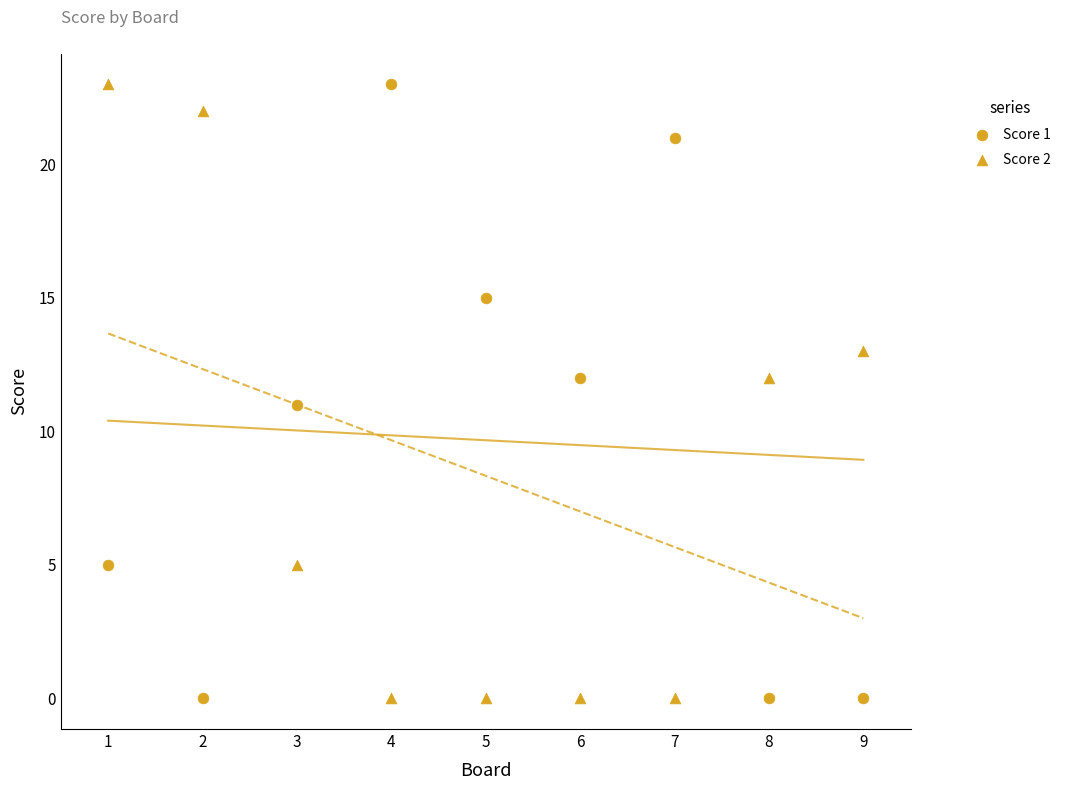

How many data points are displayed?

18